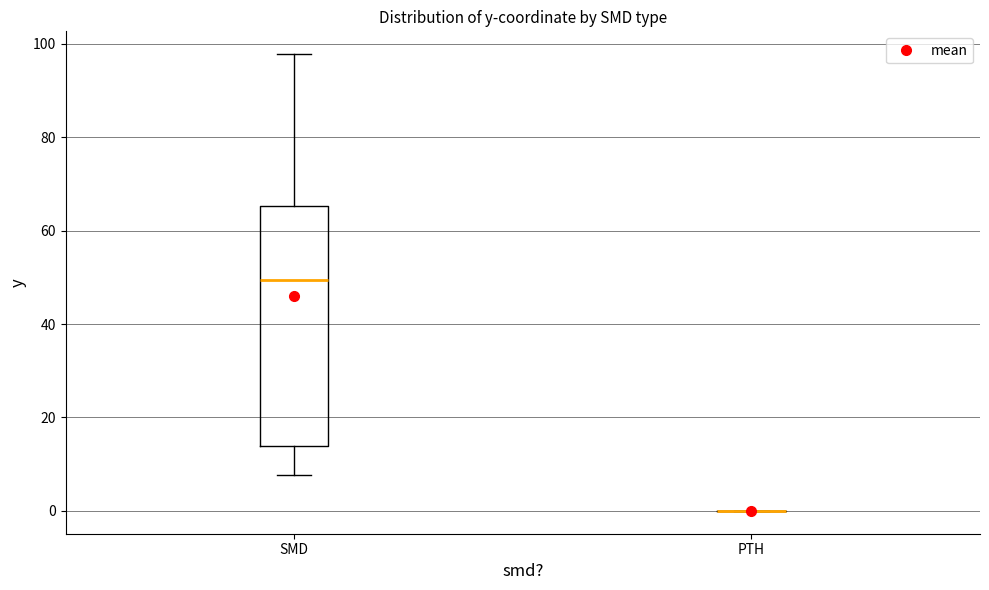

Reading left to right, read every box against the y-axis: the position of its median line, the range the box covers, and the ends of its whiskers. The values are not printed on the chart, so give them approximately, as read against the axis.

SMD: median 50, box 14 to 66, whiskers 8 to 98
PTH: box collapsed to a line at 0, whiskers 0 to 0